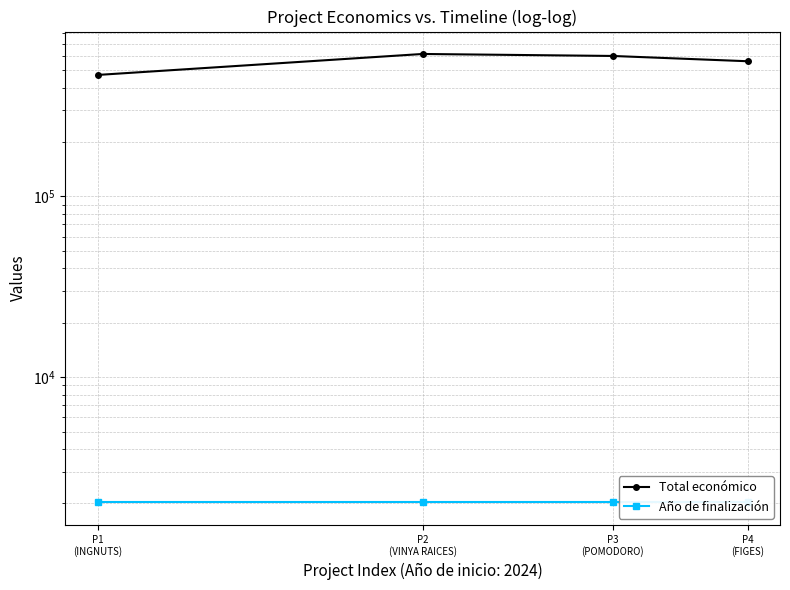

True or false: Año de finalización and Total económico cross at least once.

False